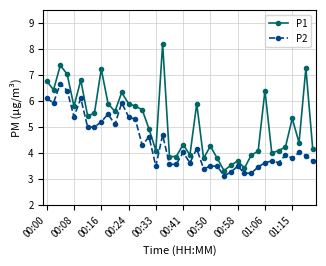

Which series has the largest total across all categories?

P1